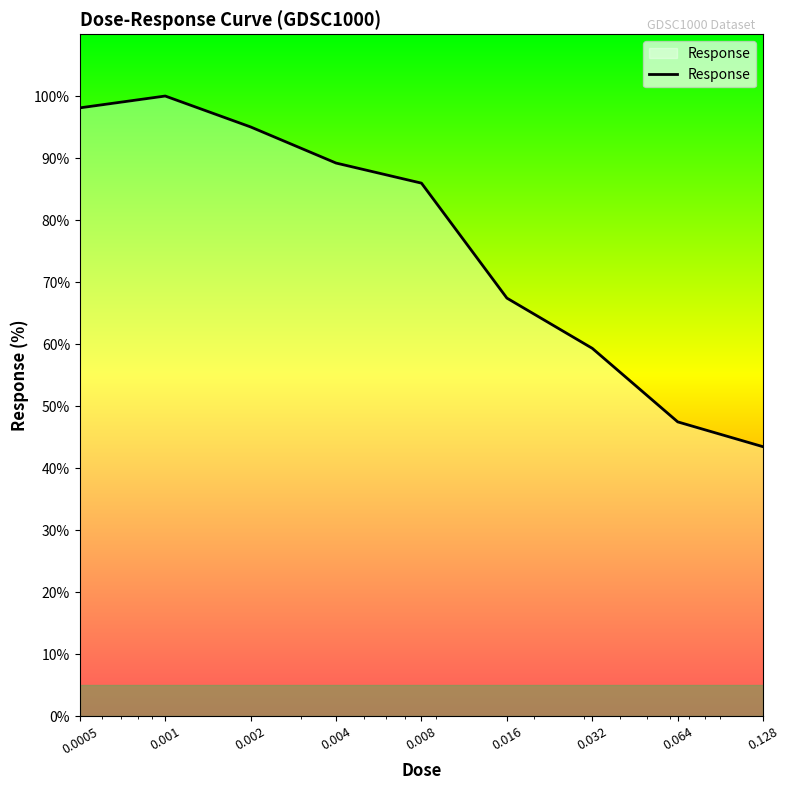

What is the smallest value displayed?

43.5